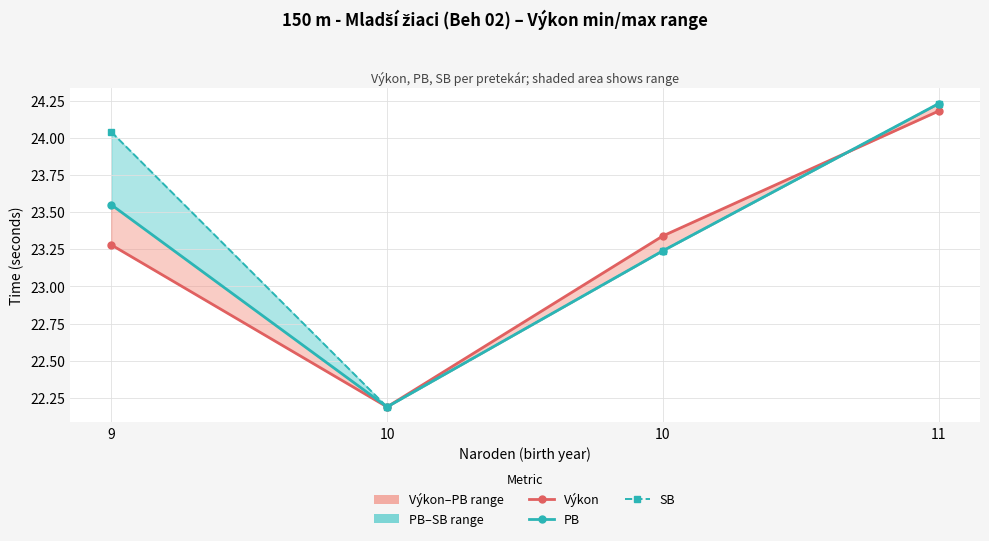

Which series has the widest spread of values?

PB